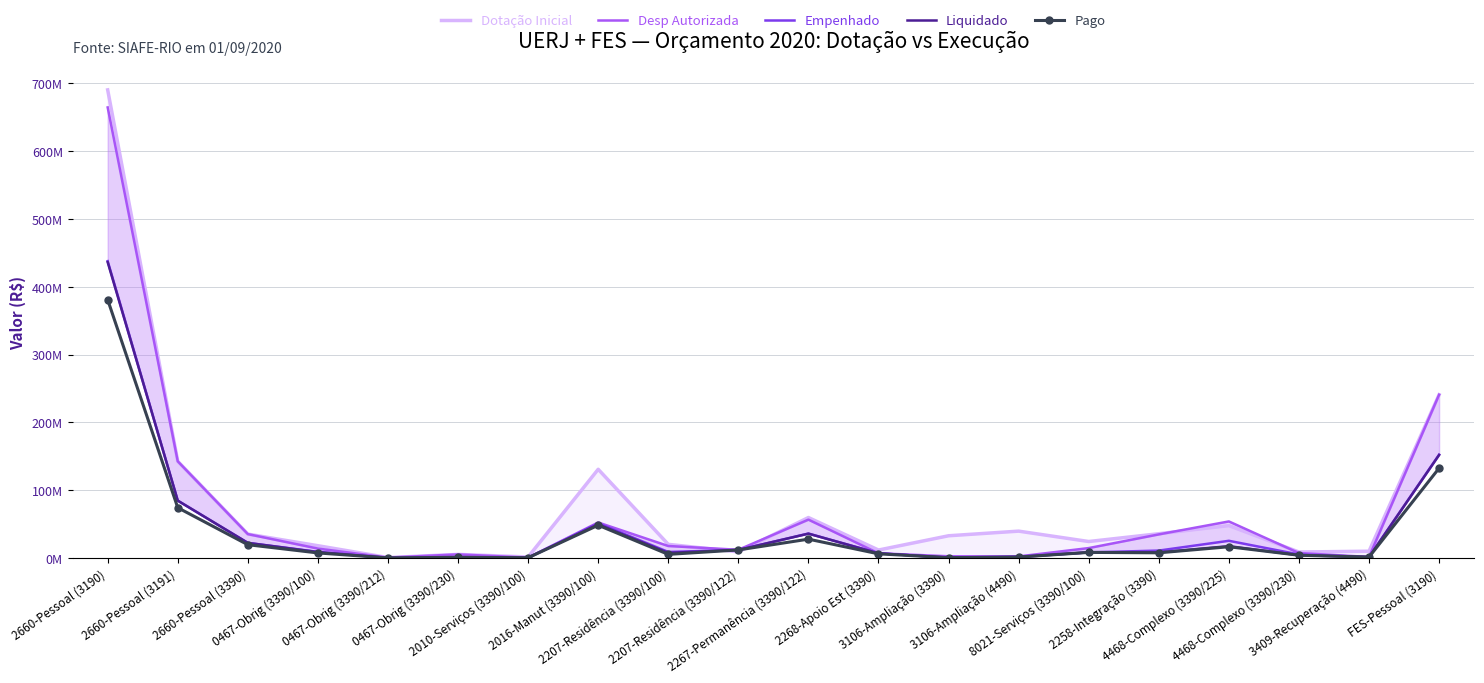

Which series changed the most between 0467-Obrig (3390/230) and 4468-Complexo (3390/230)?

Empenhado